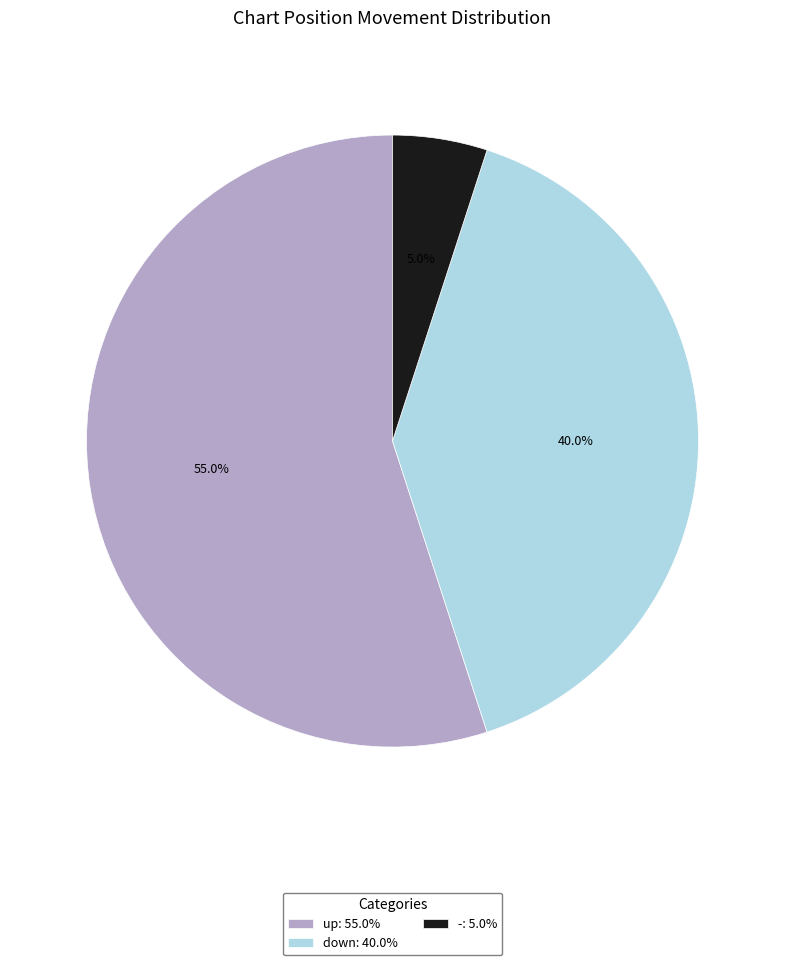

What is the majority slice?

up